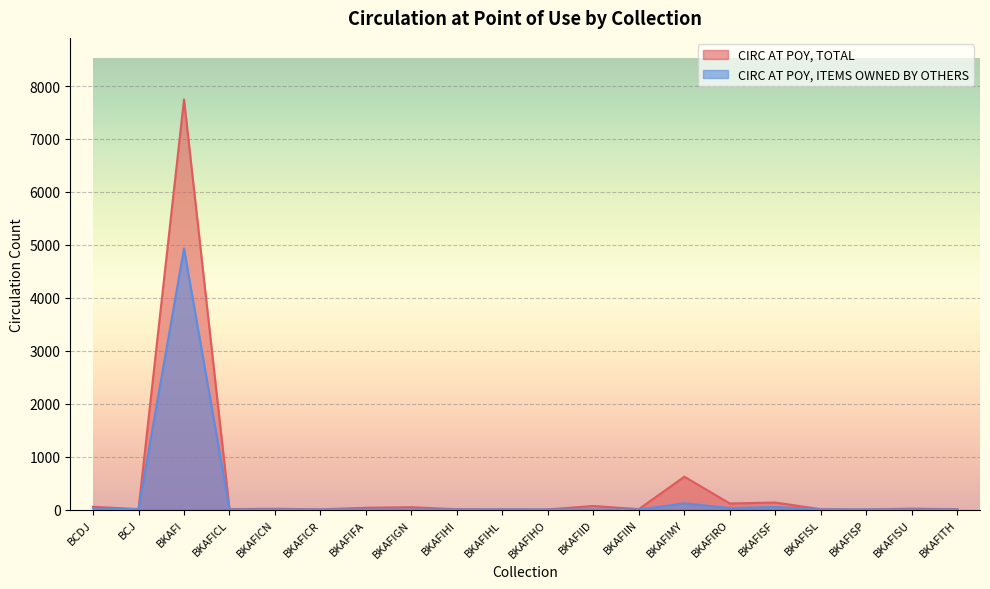

At how many categories does at least one series exceed 3331?

1